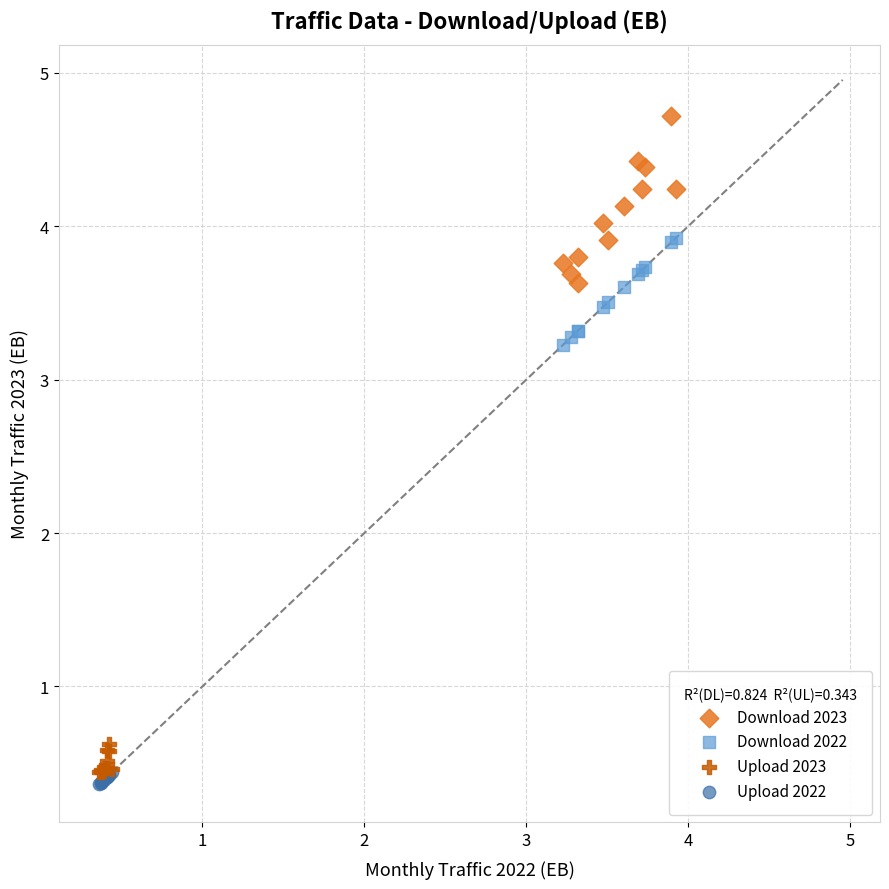

Which series reaches the maximum Y coordinate?

Download 2023